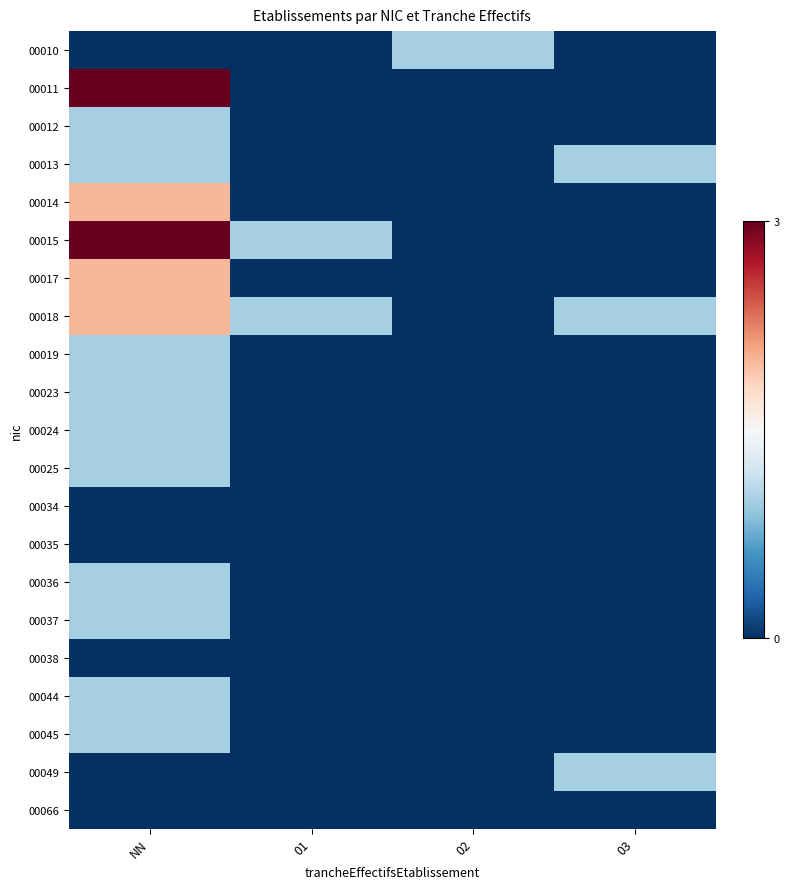

Which category has the lowest value across all series?

NN